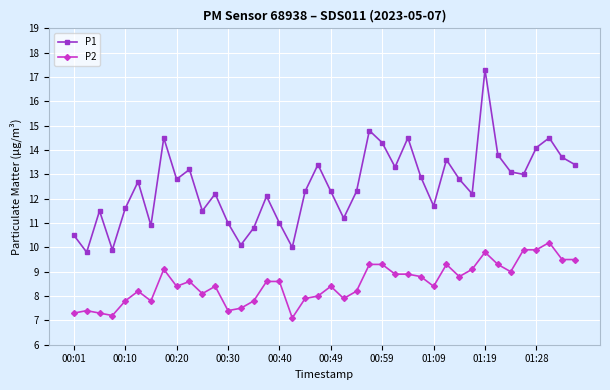

True or false: P1 has more than 0 interior local peaks.

True